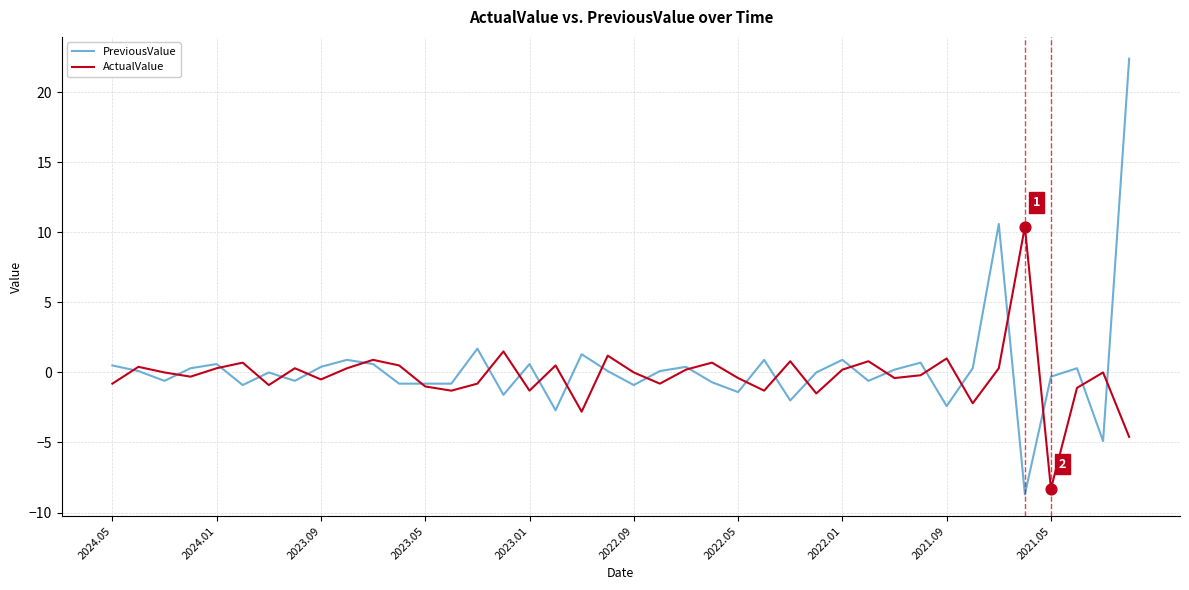

Which series has the largest range (max minus min)?

PreviousValue